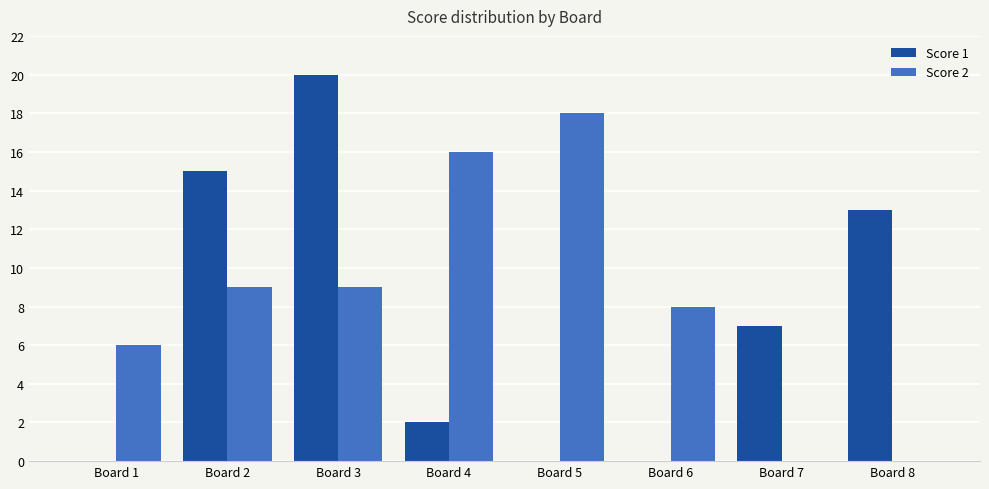

At which category does the chart reach its peak across all series?

Board 3